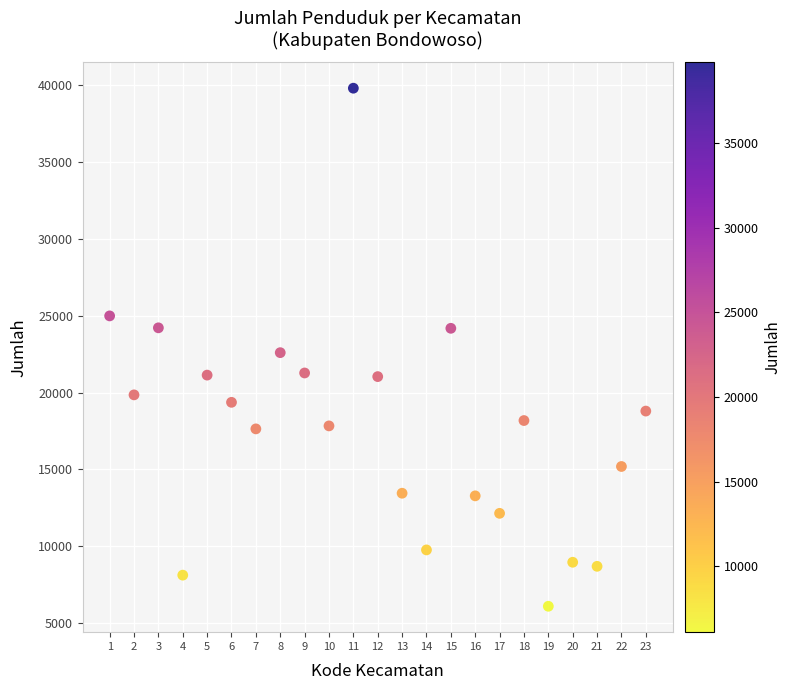

What is the range of X values (max minus min)?

22